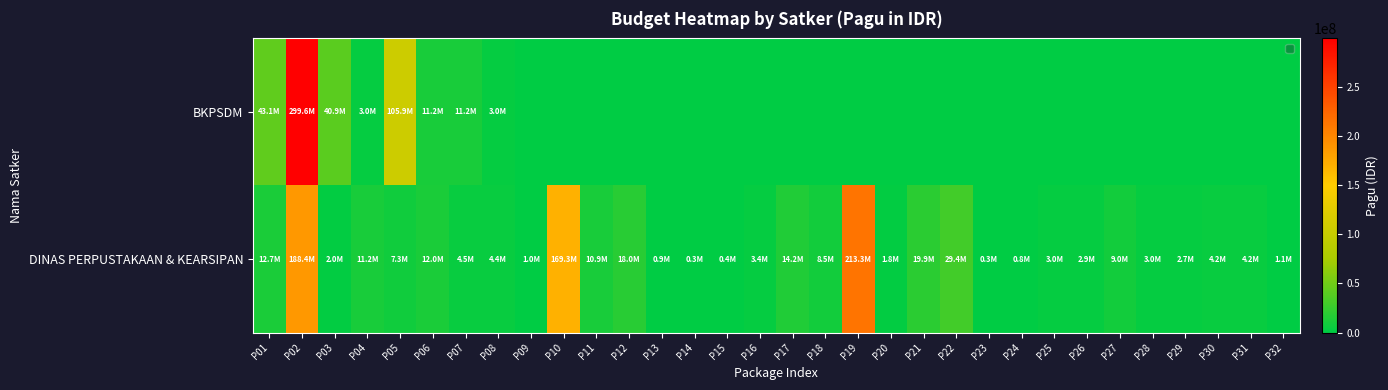

What is the spread (max minus min) of values at P25?

3030000